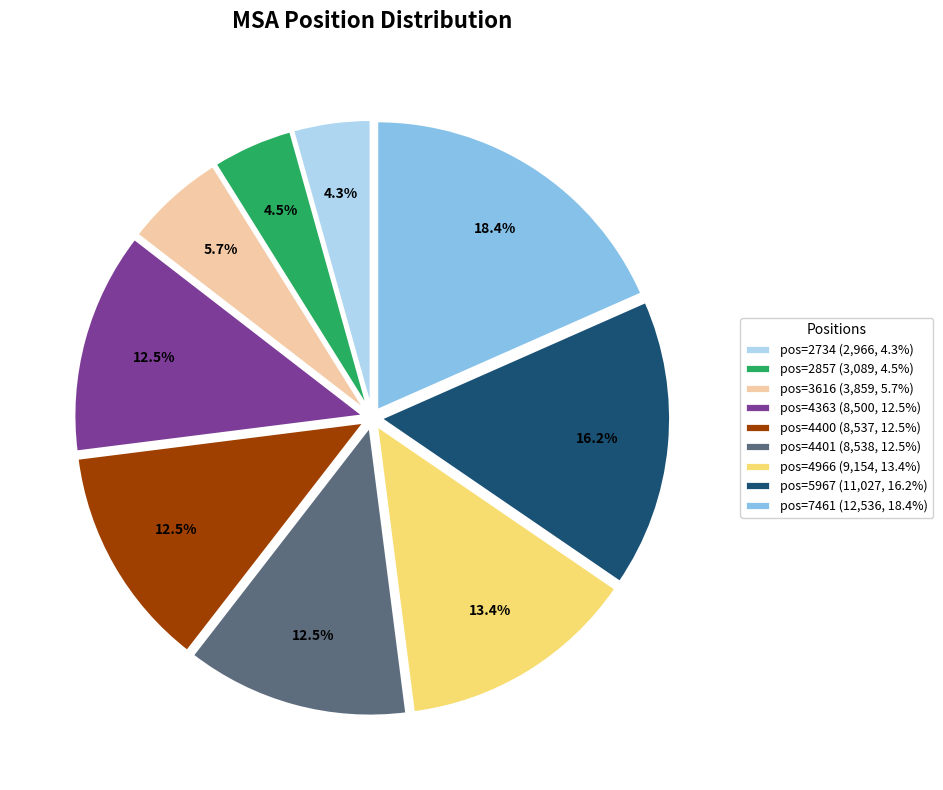

Does any single category account for the majority?

No